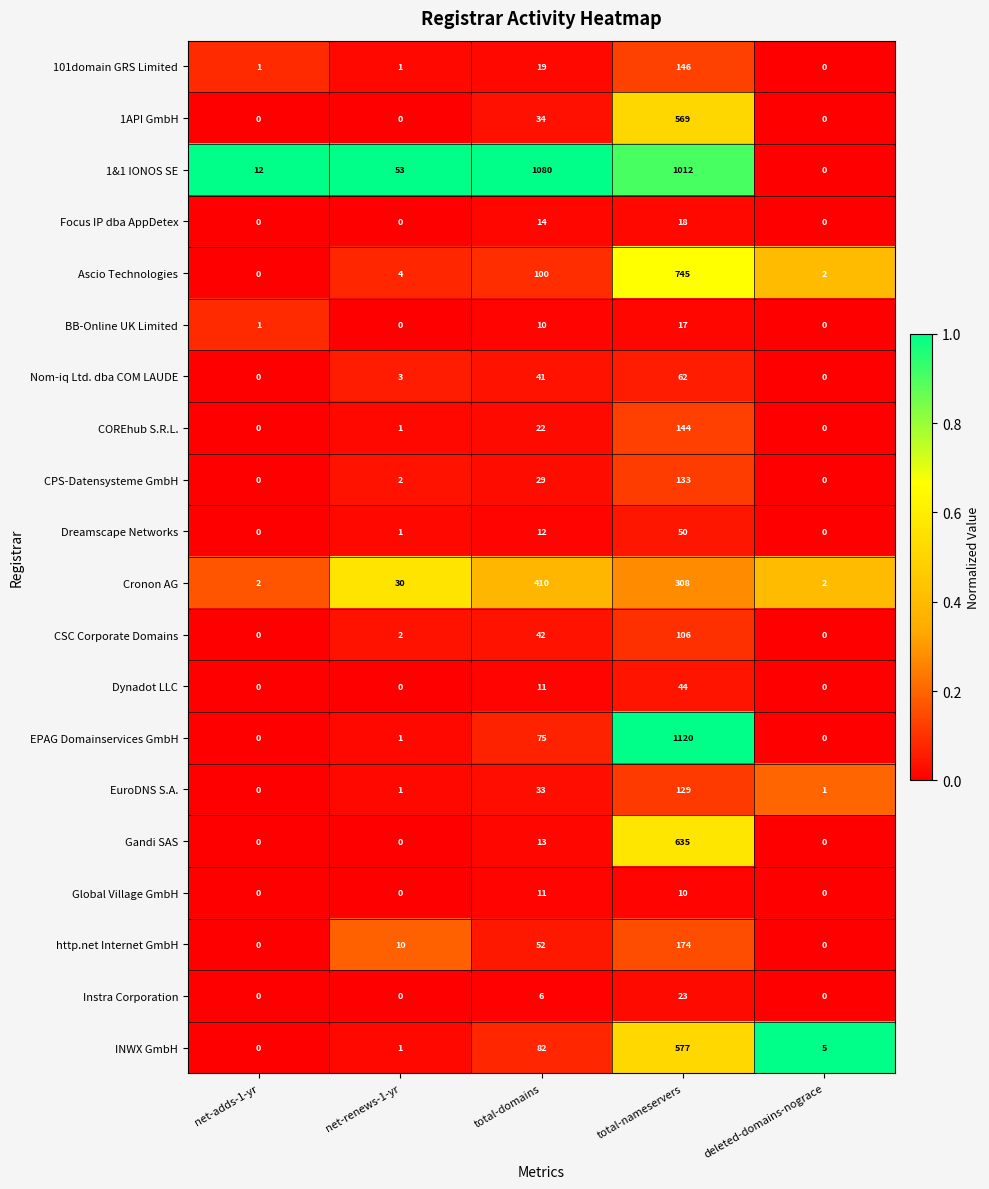

Count the number of data series in this chart.

20